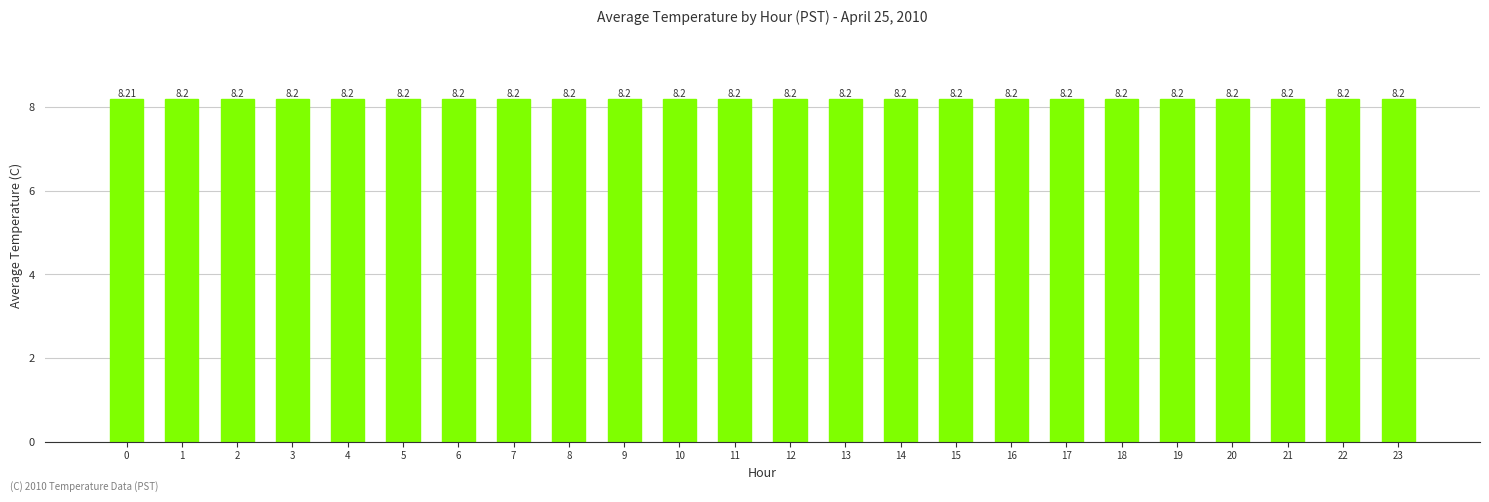

What value does the data have at 12?

8.2